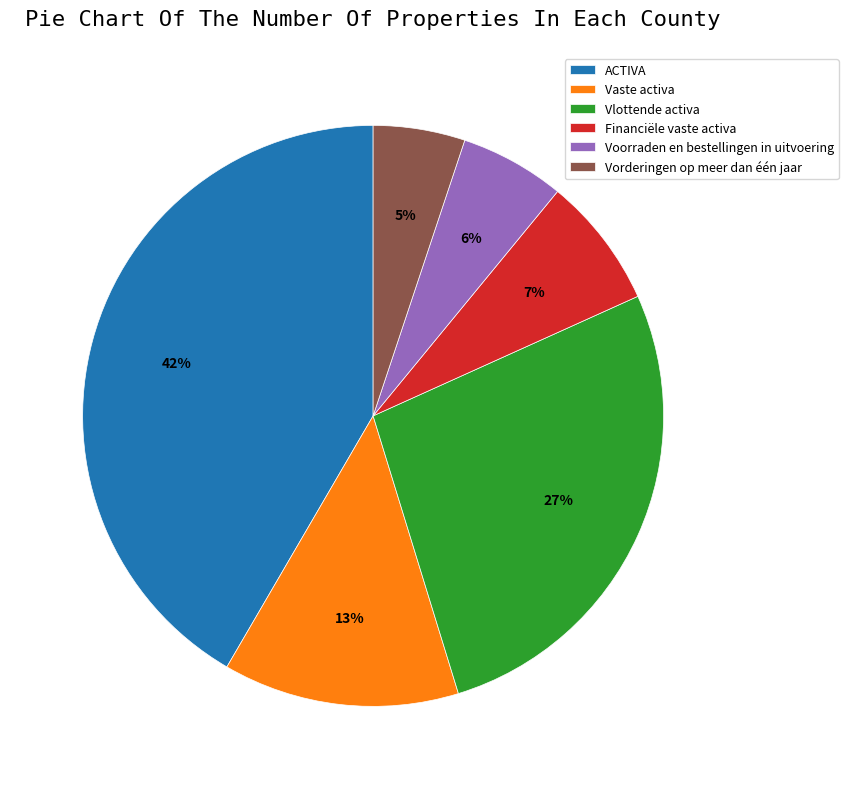

How many slices are in this pie chart?

6